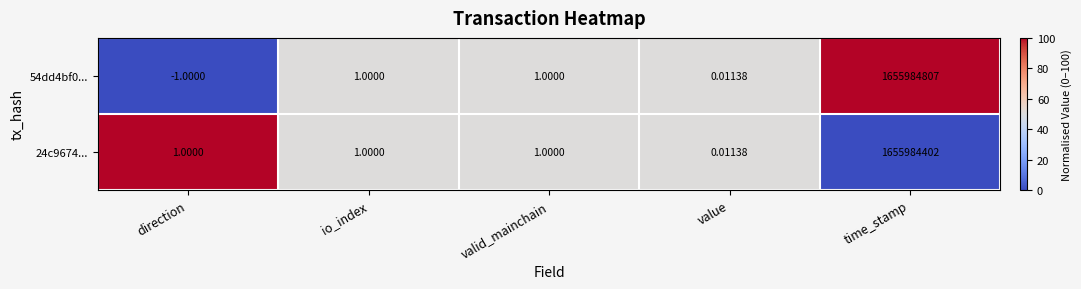

At which category is the sum across all series the highest?

time_stamp